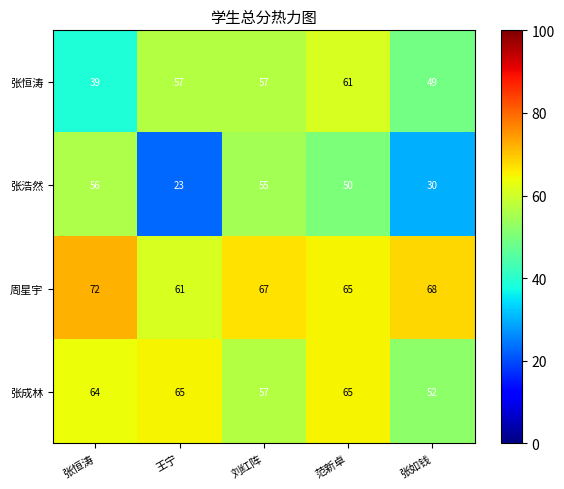

Rank the series by their average value, from highest to lowest.

周星宇, 张成林, 张恒涛, 张浩然